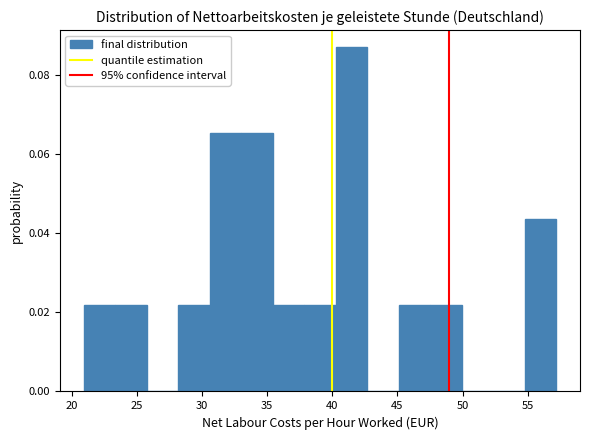

Which range on the x-axis has the tallest bar?

40.5 to 42.5